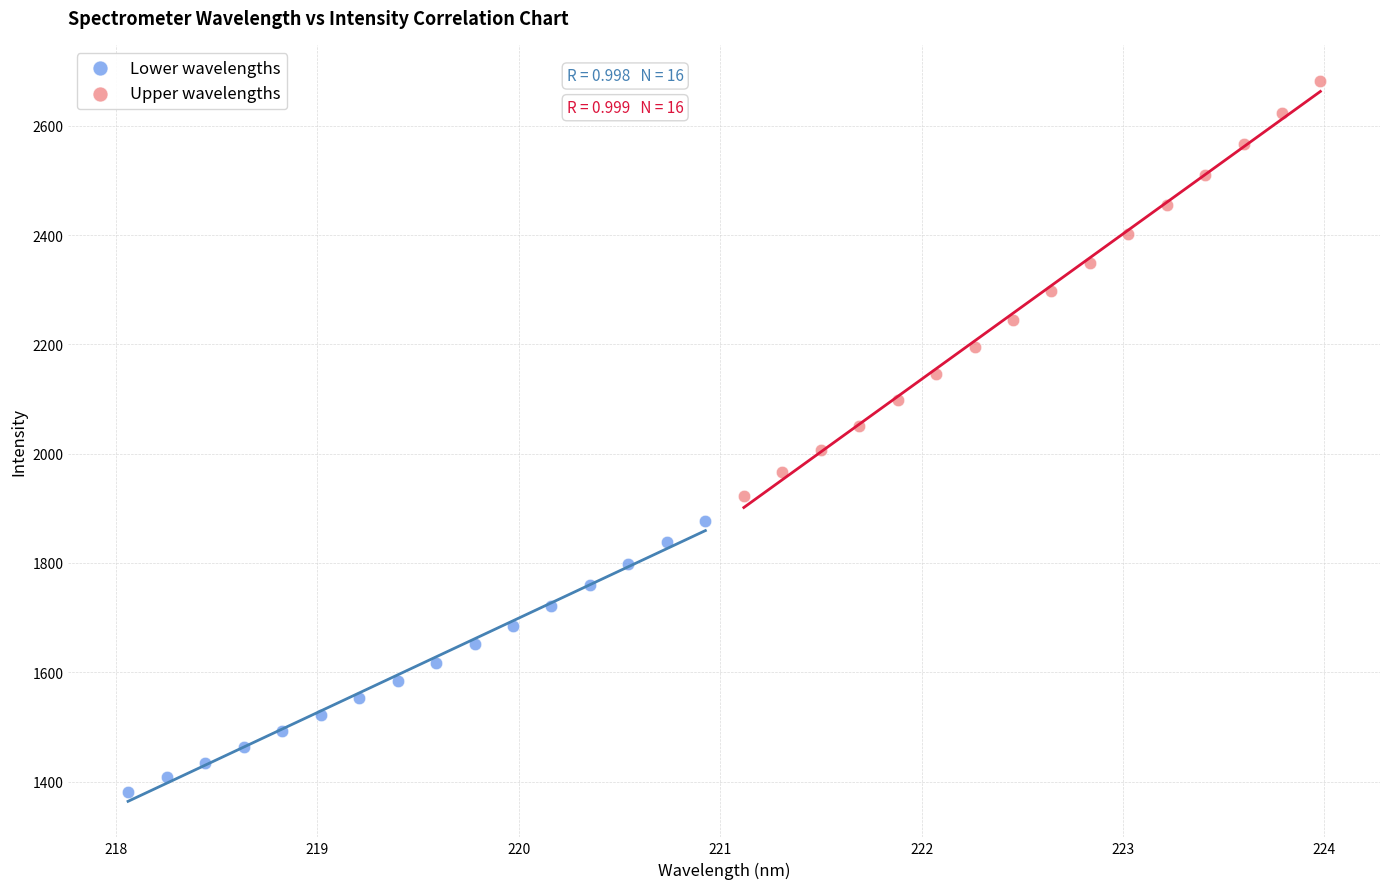

Which series reaches the minimum Y coordinate?

Lower wavelengths